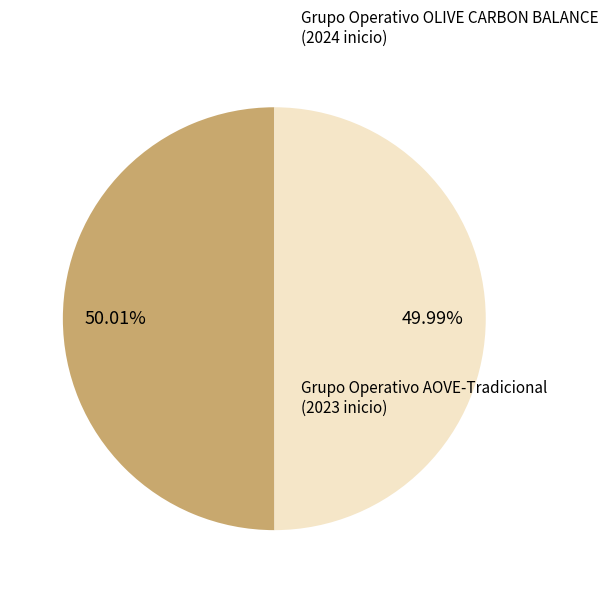

Is there any slice that represents more than half of the pie?

Yes